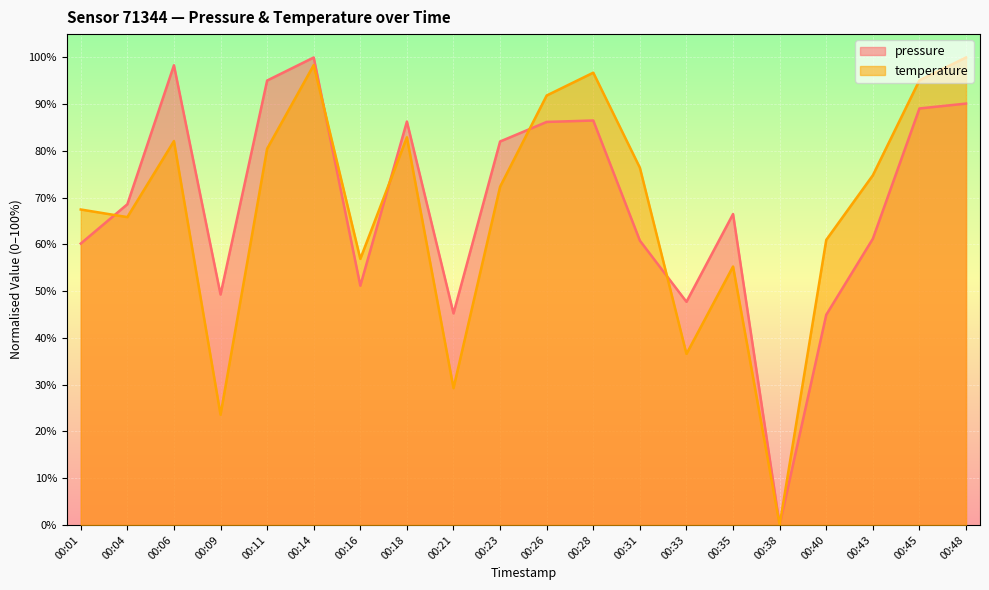

What is the difference between the pressure (line) values at 00:48 and 00:45?

1.0